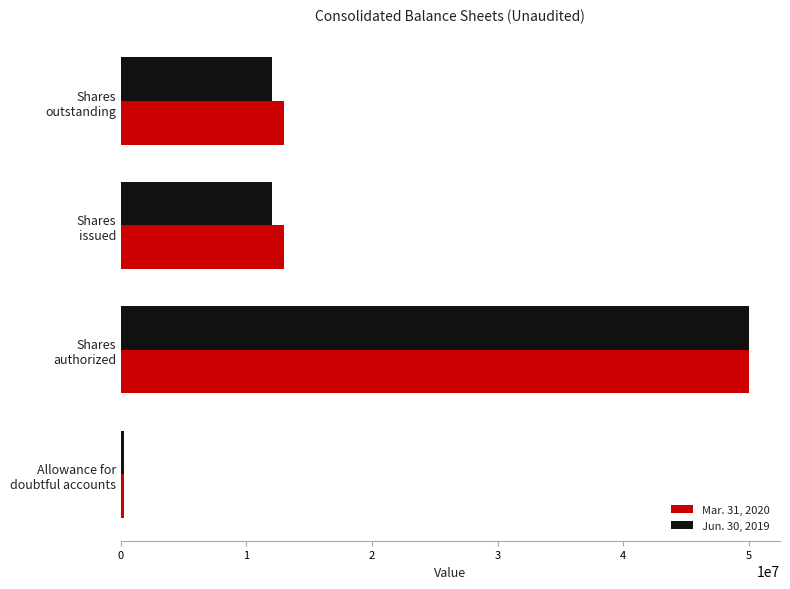

What is the smallest value displayed?

246953